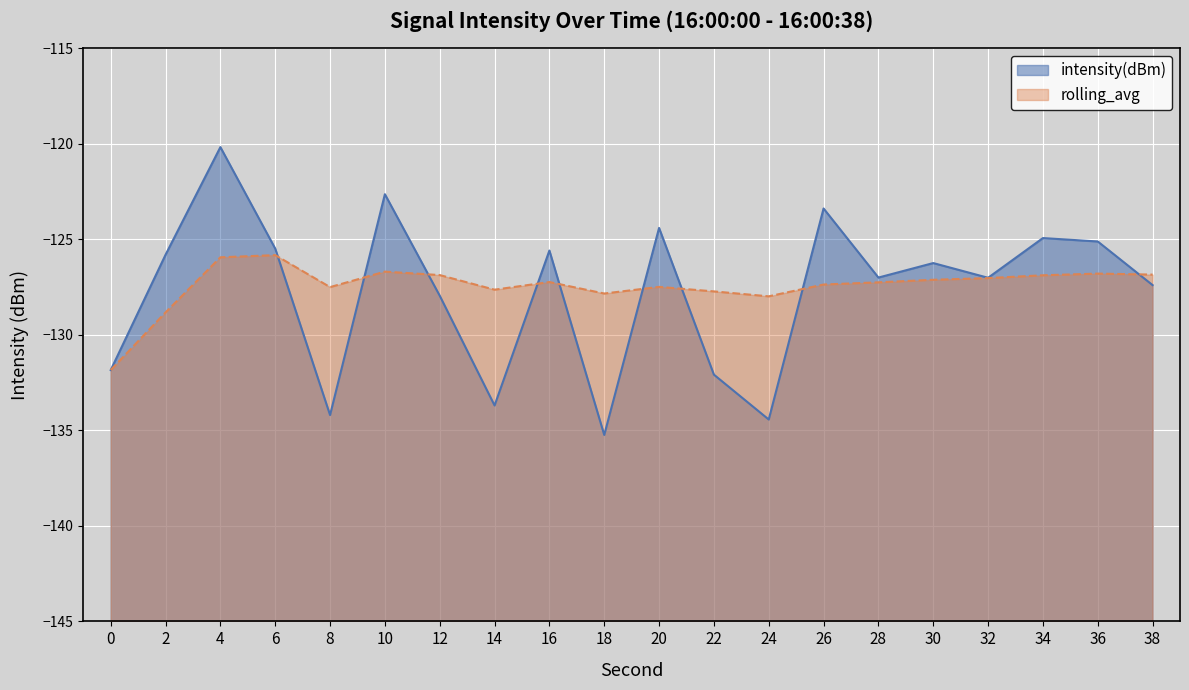

Where is the first local maximum for intensity(dBm)?

4